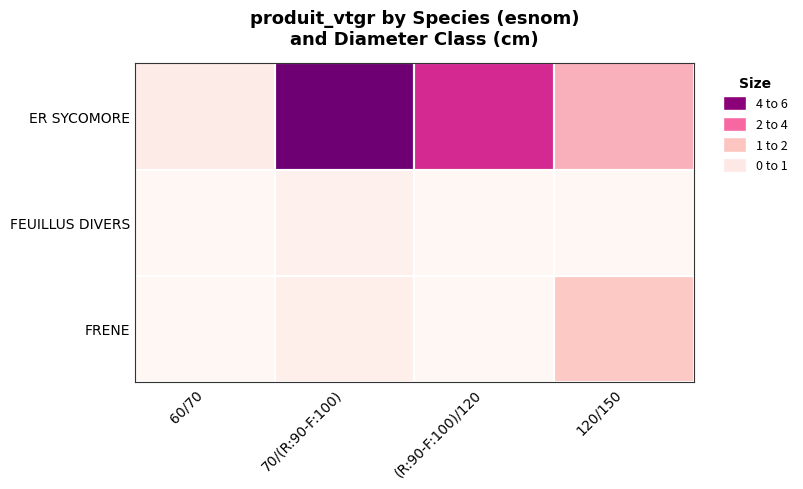

Reading right to left, extract all data points from this chart.

ER SYCOMORE: 120/150=1.9	(R:90-F:100)/120=3.9	70/(R:90-F:100)=5.4	60/70=0.4
FEUILLUS DIVERS: 120/150=0.0	(R:90-F:100)/120=0.0	70/(R:90-F:100)=0.2	60/70=0.0
FRENE: 120/150=1.4	(R:90-F:100)/120=0.0	70/(R:90-F:100)=0.3	60/70=0.0